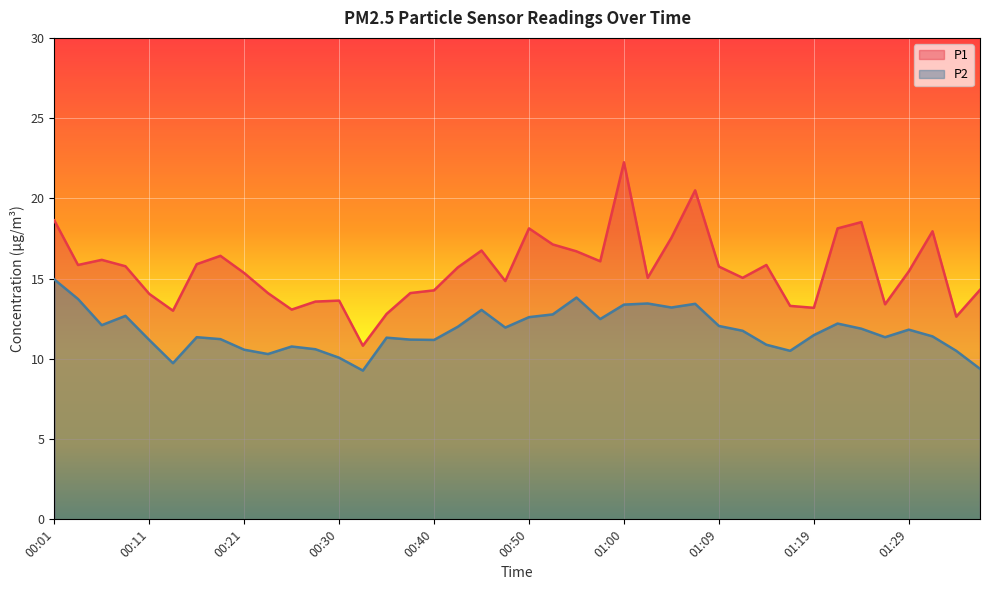

True or false: P2 and P1 cross at least once.

False